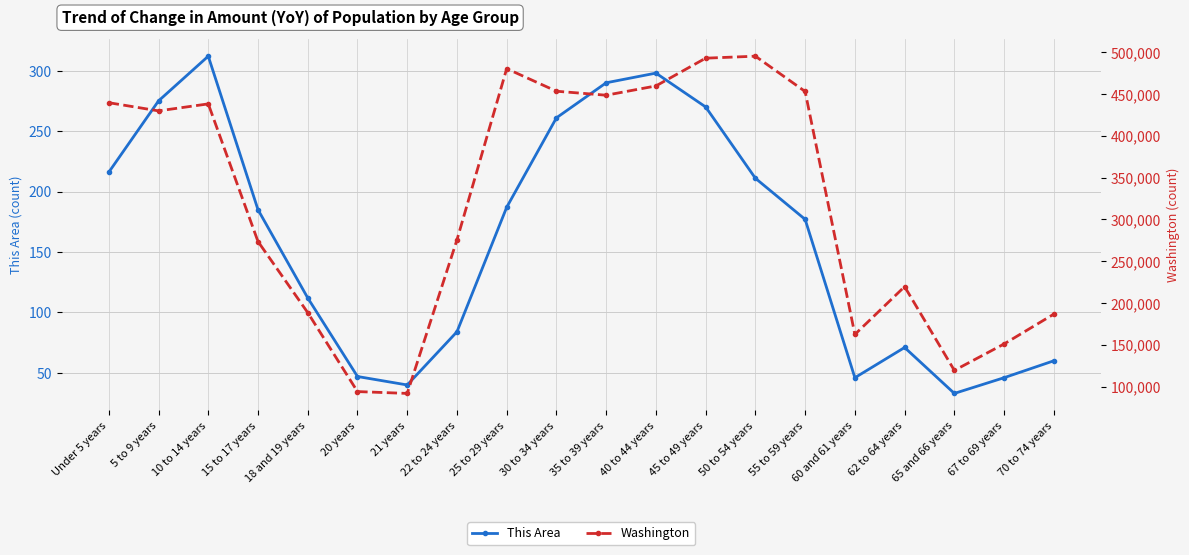

True or false: This Area and Washington intersect in this chart.

False